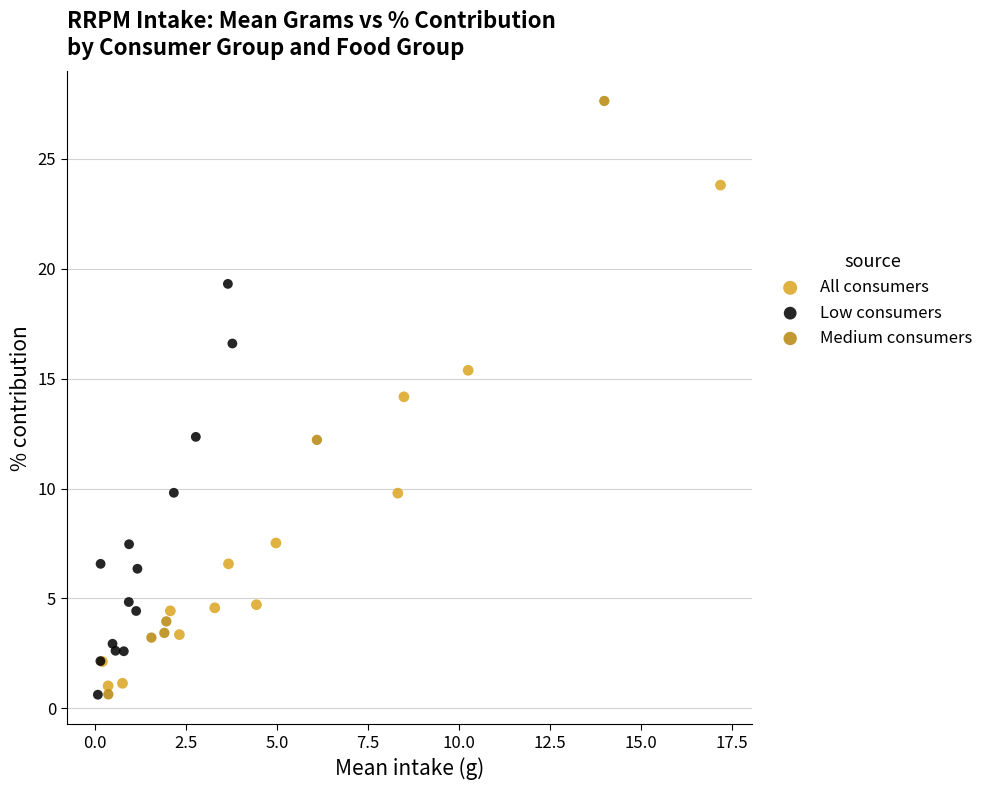

Which series has the widest spread of Y values?

Medium consumers